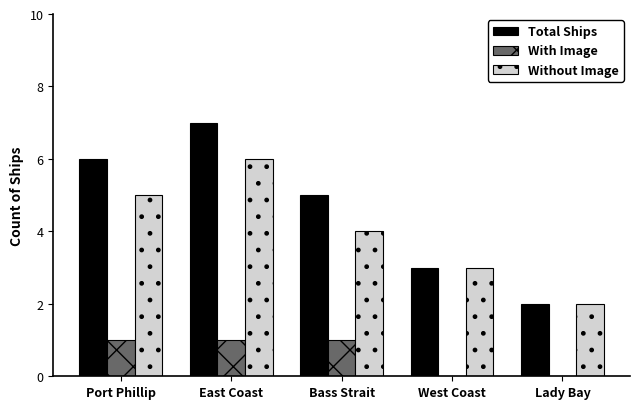

What is the sum of all Without Image values?

20